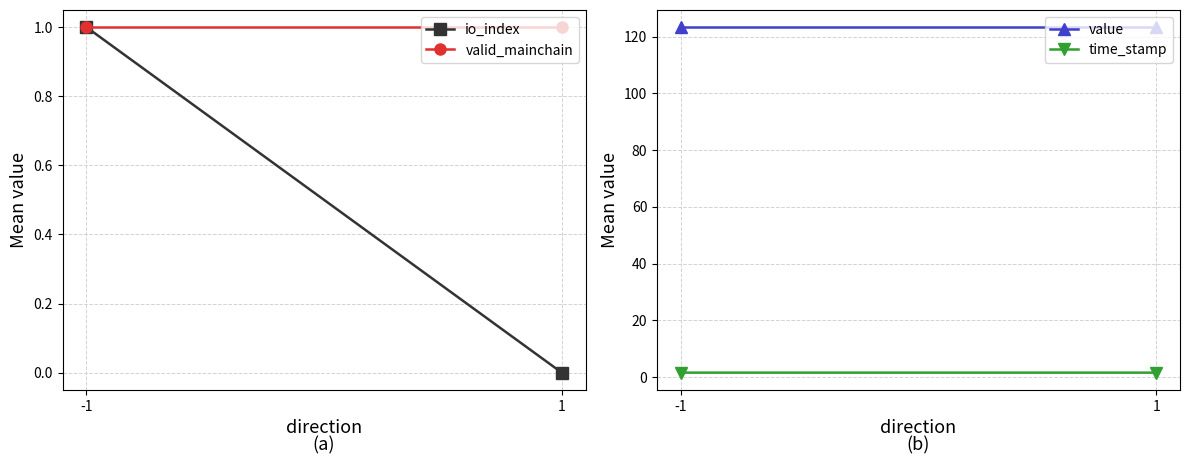

Read the valid_mainchain value at -1.

1.0